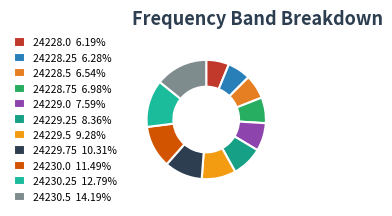

How many slices are in this pie chart?

11